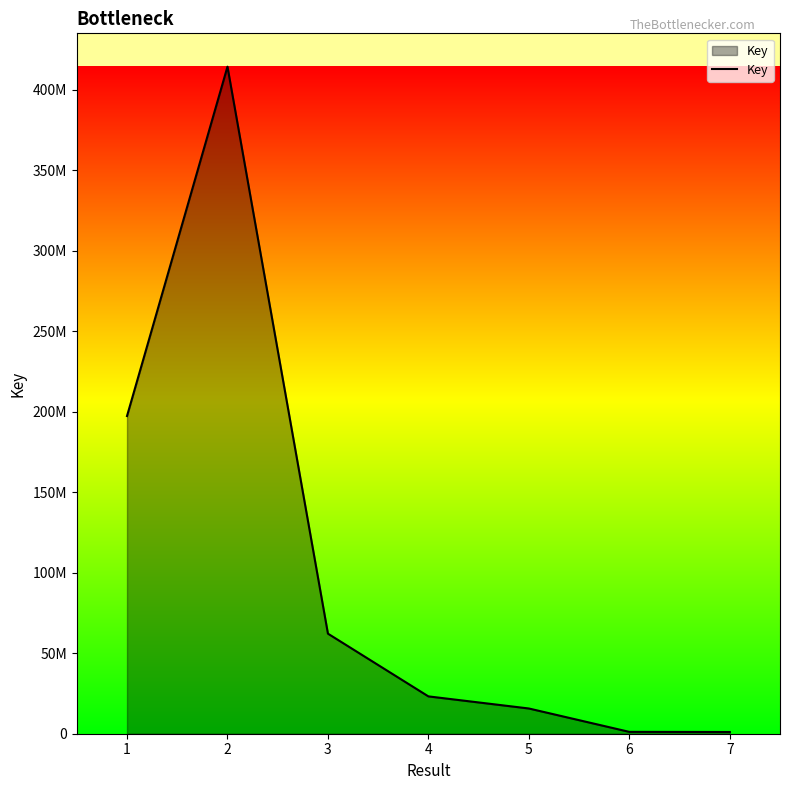

What is the value of the 4th point from the left?

23195470